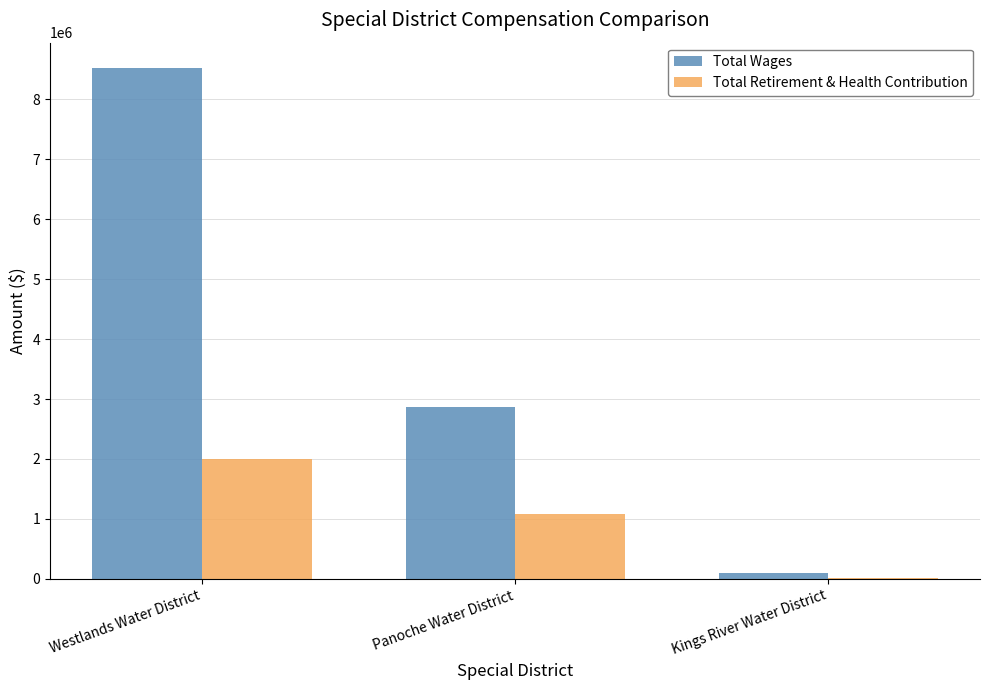

Is it true that Total Wages equals 857033 at Panoche Water District?

False